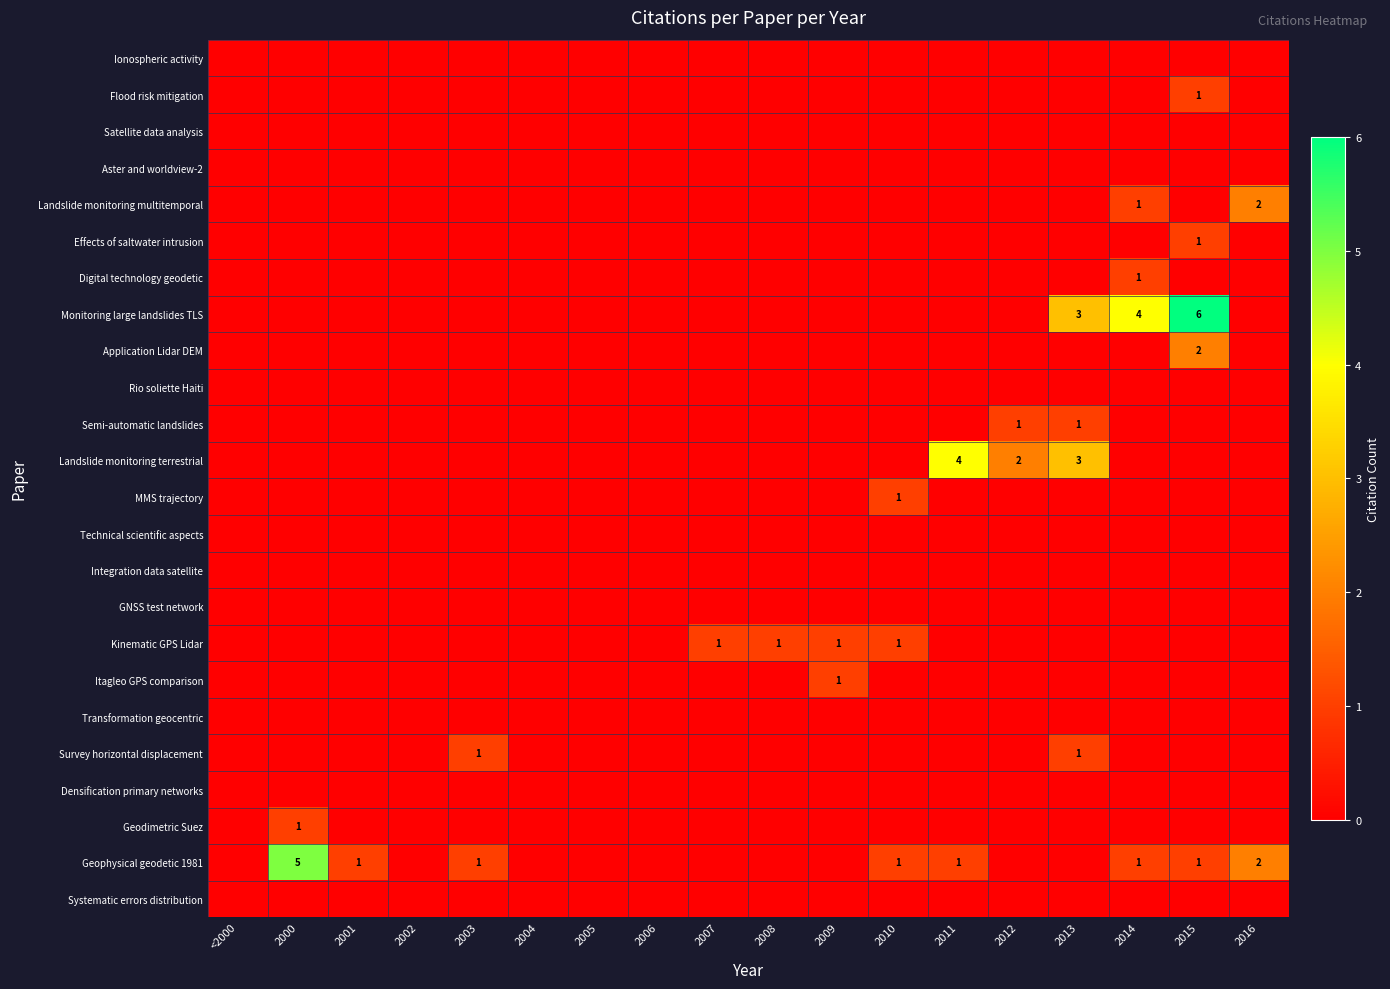

Which has a higher value, 2004 or 2005?

2004